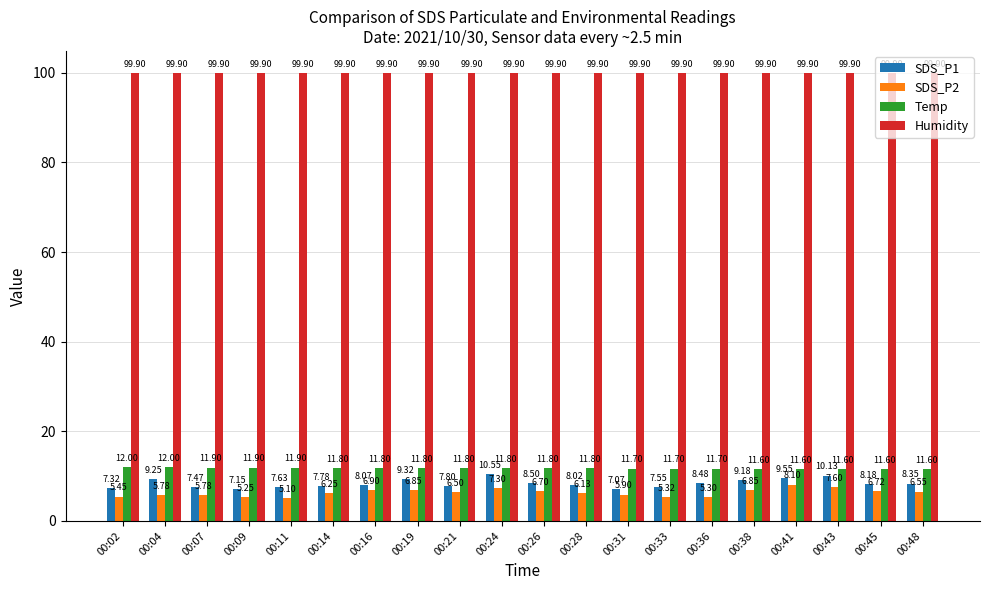

Which series changed the most between 00:09 and 00:38?

SDS_P1